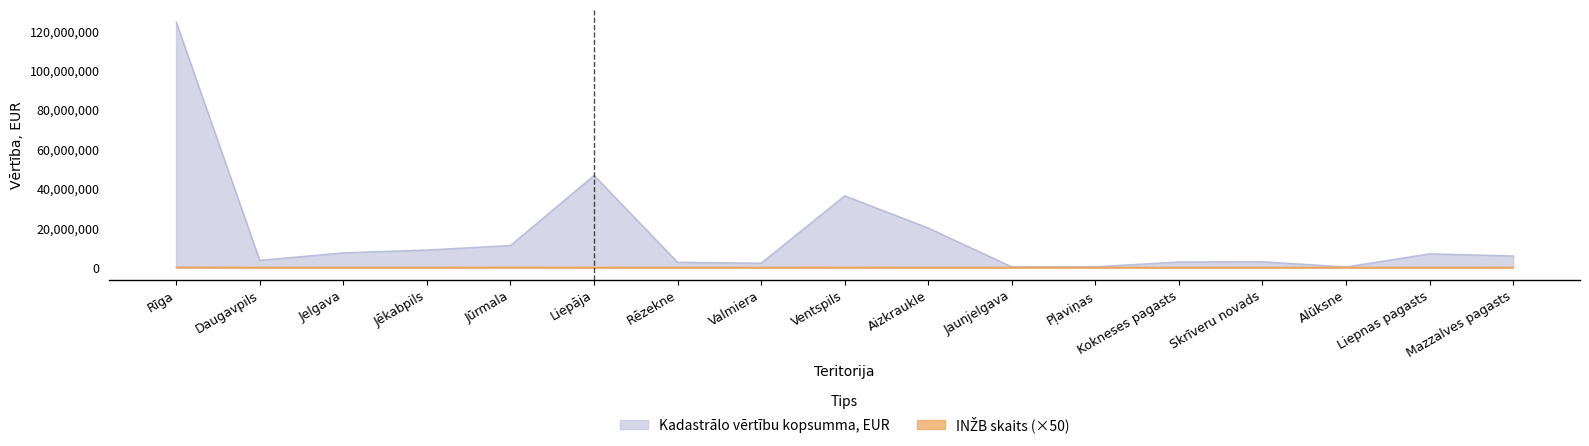

Reading left to right, transcribe all the data shown in this chart.

Kadastrālo vērtību kopsumma, EUR: 124612080	3583173	7400904	8838169	11114332	46686946	2609201	2140590	36367360	19995572	273938	346165	2748678	2858771	232202	6898601	5812583
INŽB skaits: 115050	10200	13150	8800	45850	20950	6700	5650	29650	5950	750	2500	2400	2200	950	4400	3100